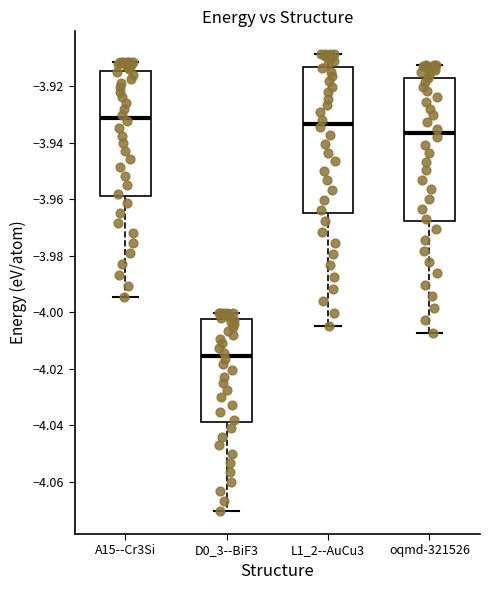

Reading left to right, read every box against the y-axis: the position of its median line, the range the box covers, and the ends of its whiskers. The values are not printed on the chart, so give them approximately, as read against the axis.

A15--Cr3Si: median -3.932, box -3.958 to -3.914, whiskers -3.994 to -3.912
D0_3--BiF3: median -4.016, box -4.038 to -4.002, whiskers -4.070 to -4.000
L1_2--AuCu3: median -3.934, box -3.964 to -3.914, whiskers -4.004 to -3.908
oqmd-321526: median -3.936, box -3.968 to -3.916, whiskers -4.008 to -3.912